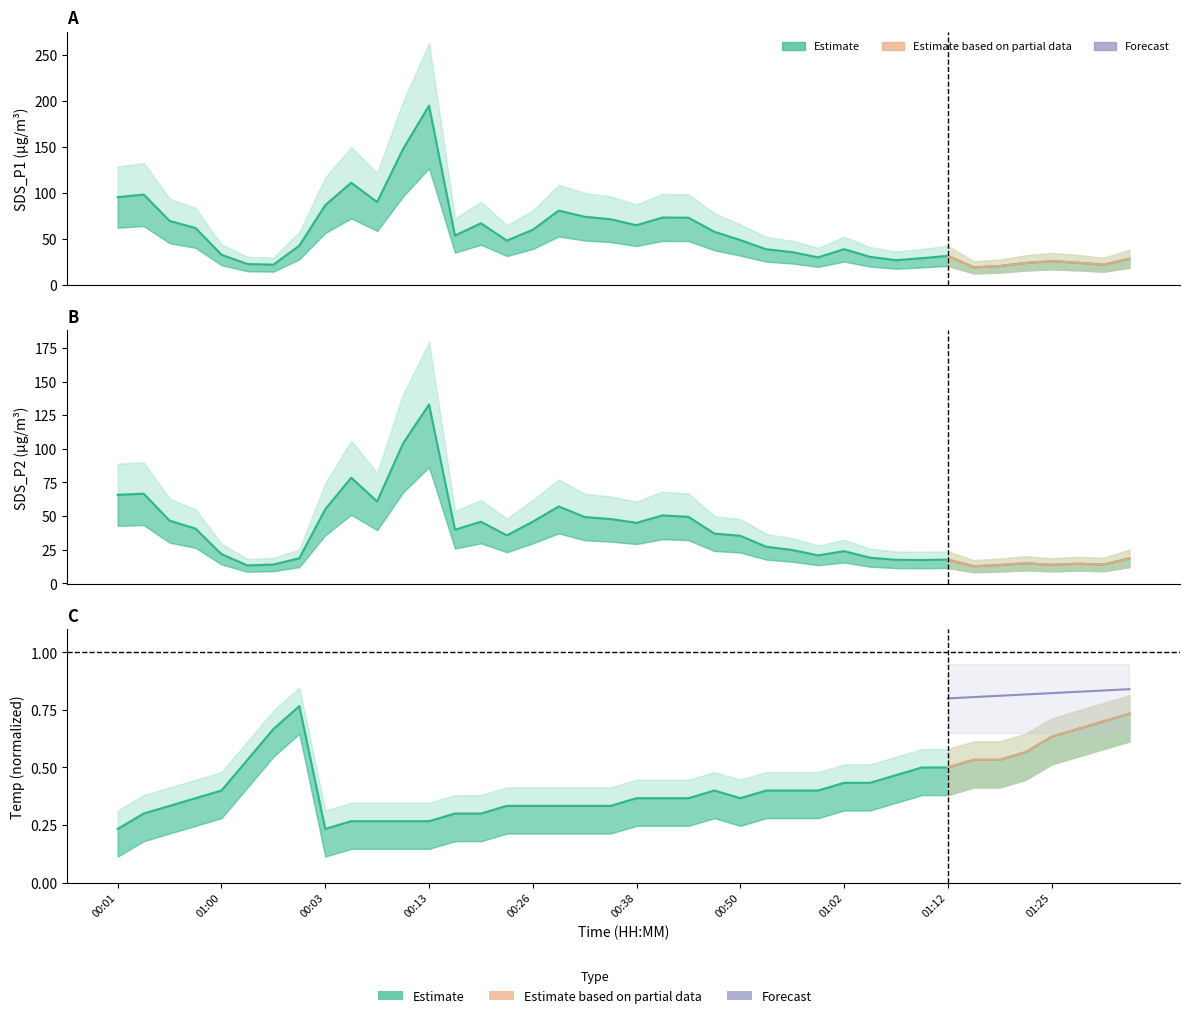

At which label is Temp (norm.) closest to 0?

00:01